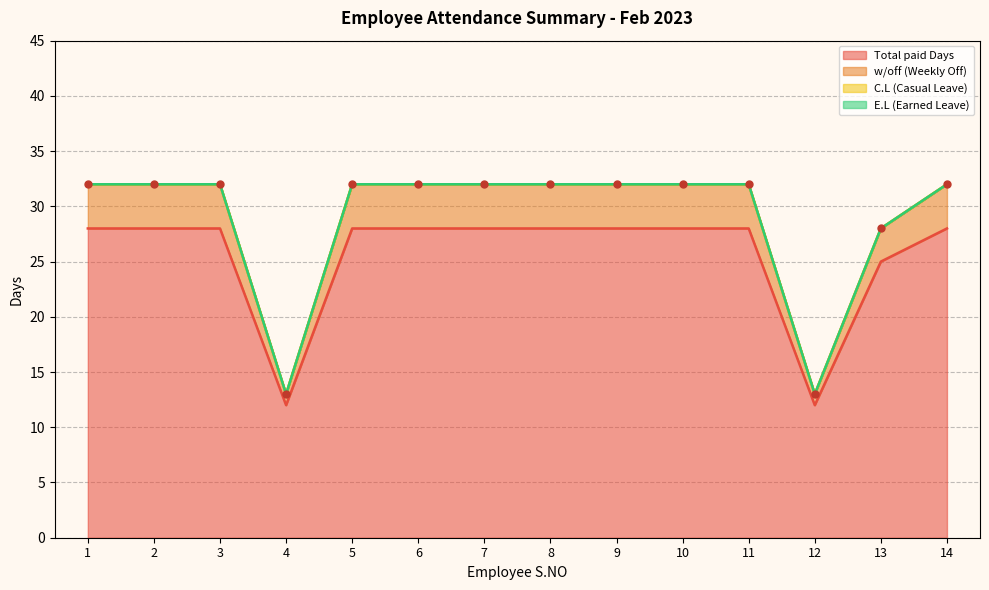

At which label is Total paid Days closest to 20?

13